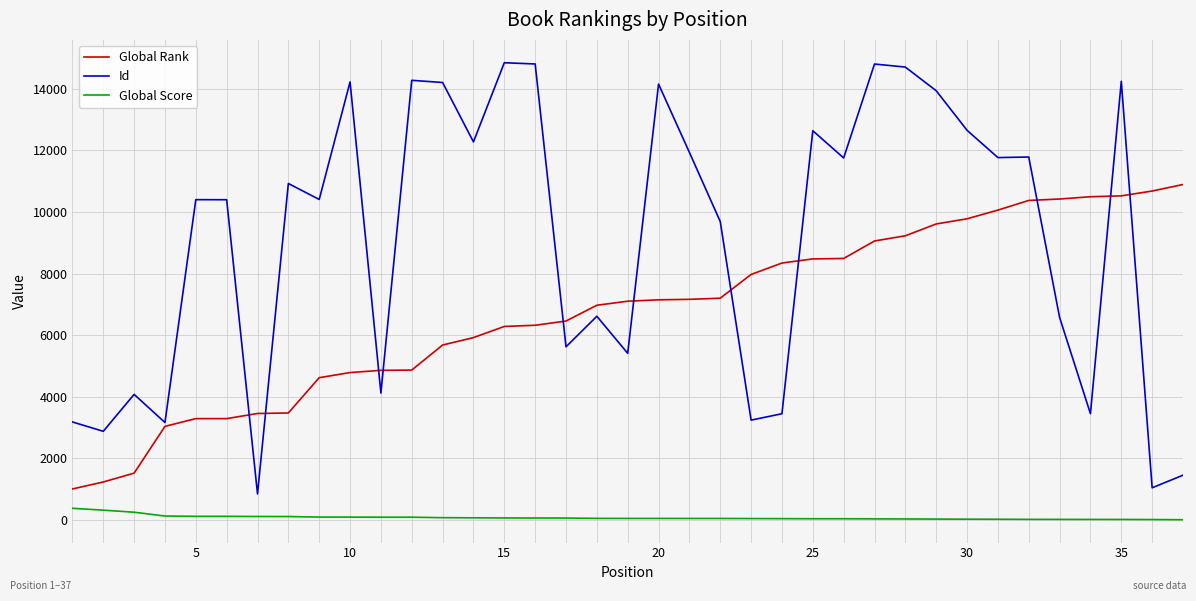

Which series has the largest range (max minus min)?

Id